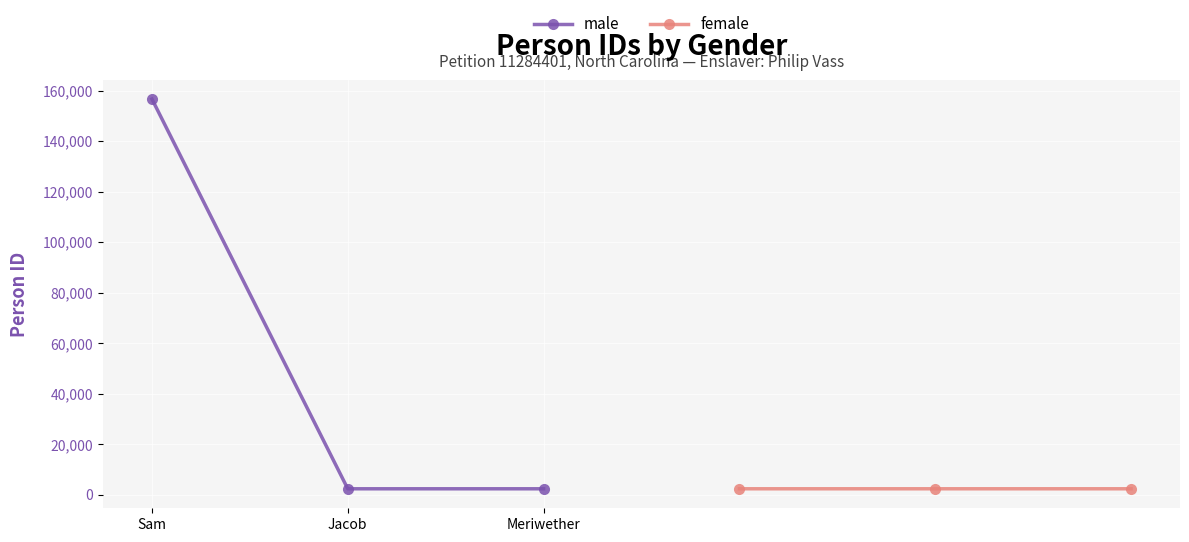

Where is male nearest to the value 79538?

Meriwether